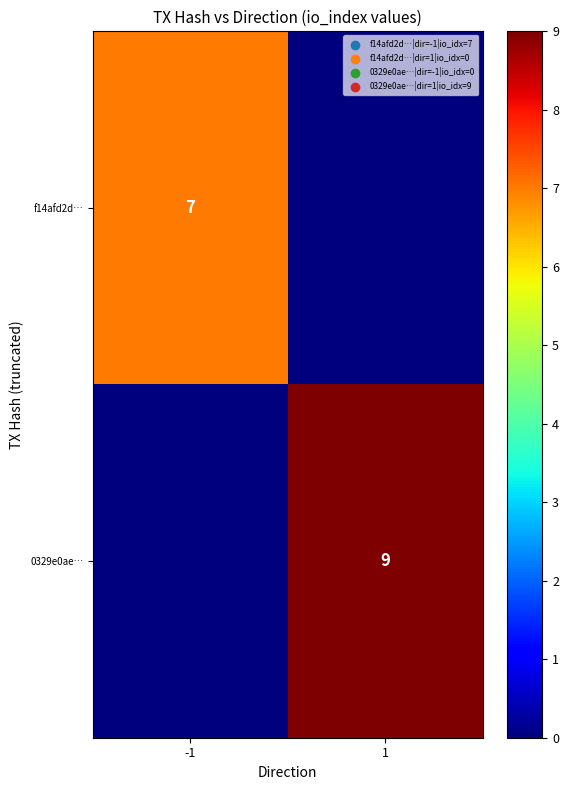

Is it true that f14afd2d… equals 2 at -1?

False